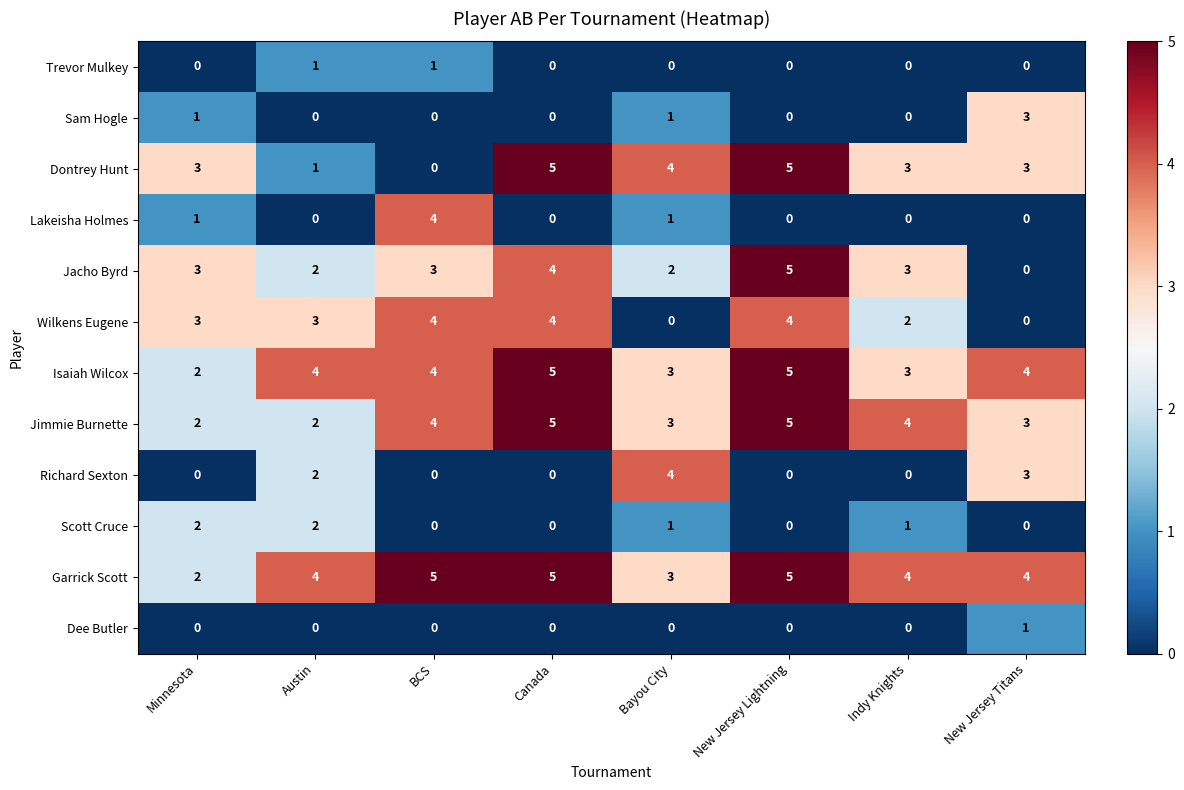

What is the sum of all Scott Cruce values?

6